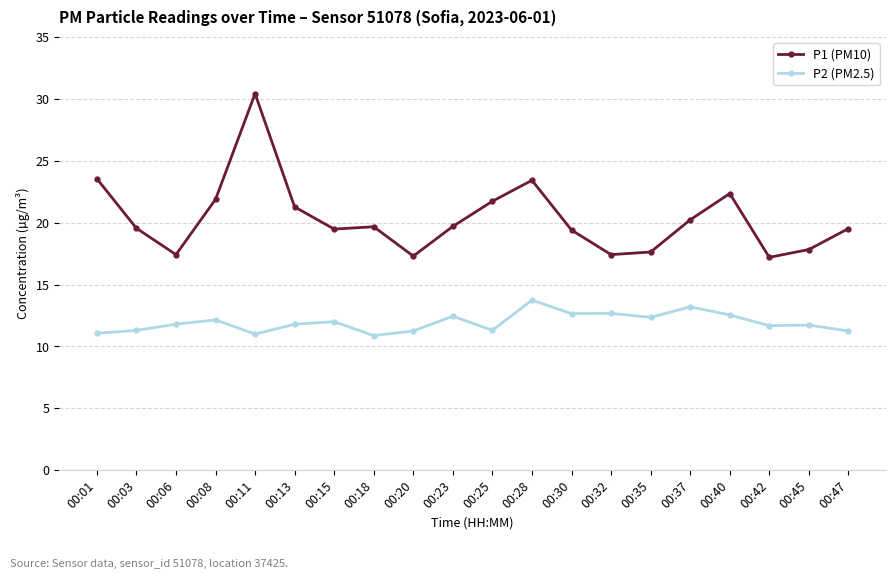

Count the number of categories in the chart.

20